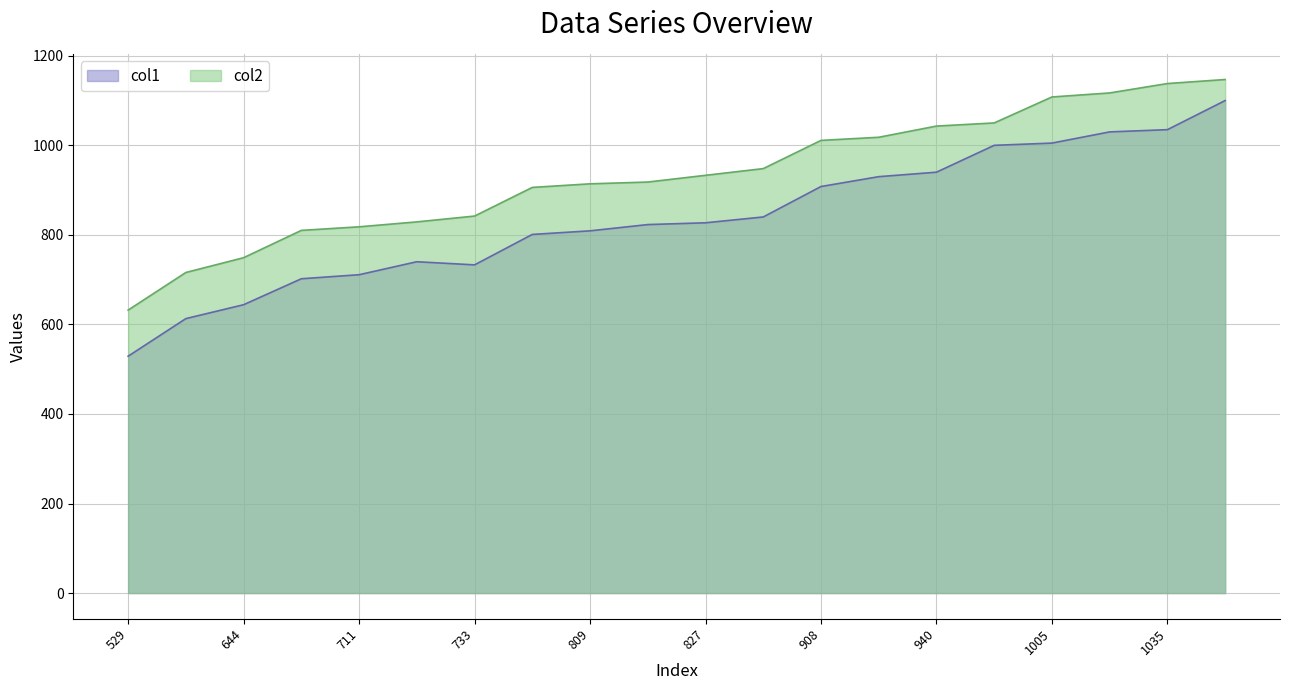

Which series has the largest total across all categories?

col2